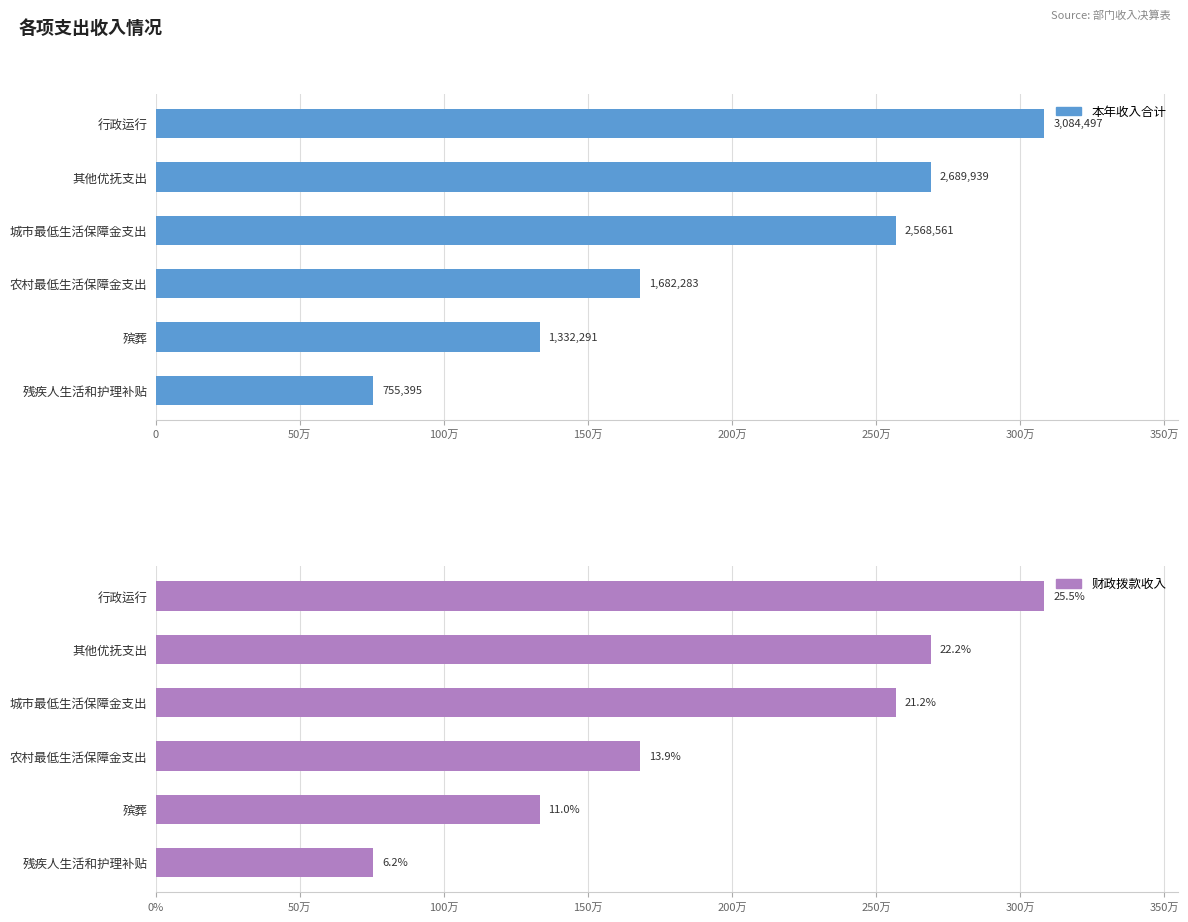

Rank the series by their maximum value, from lowest to highest.

本年收入合计, 财政拨款收入